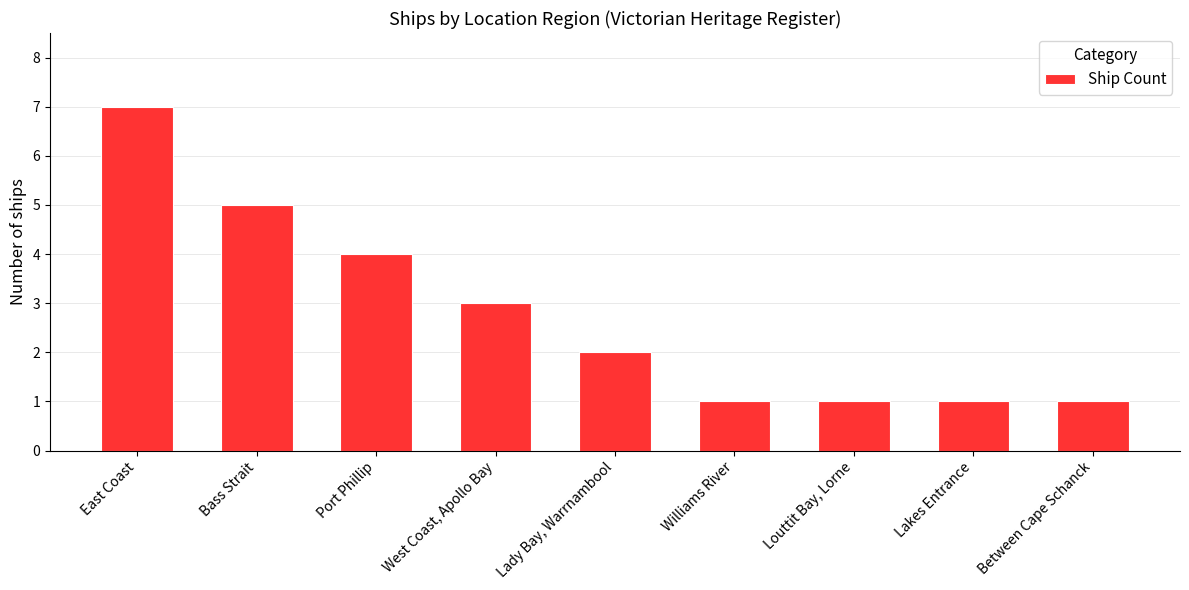

Reading left to right, list all the values displayed in this chart.

7	5	4	3	2	1	1	1	1